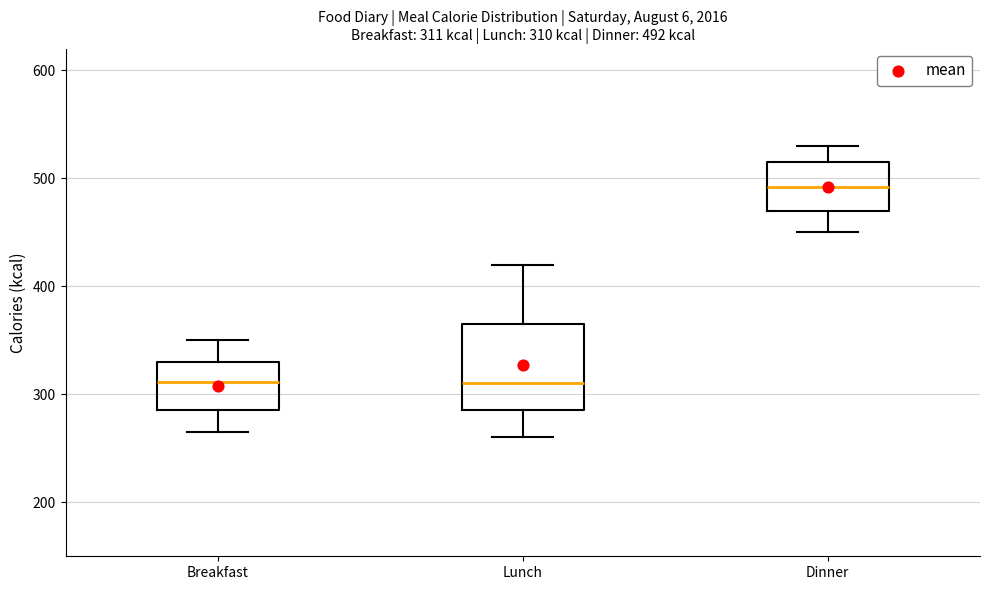

Comparing the boxes themselves (not the whiskers), which one is the tallest?

Lunch